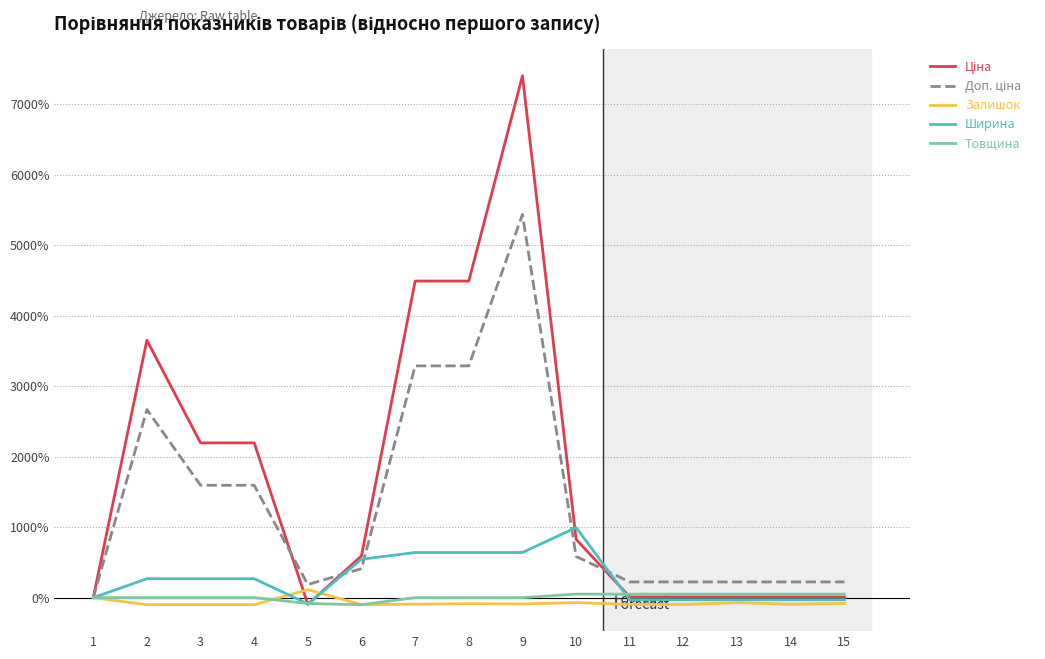

Where is Залишок nearest to the value 6?

1